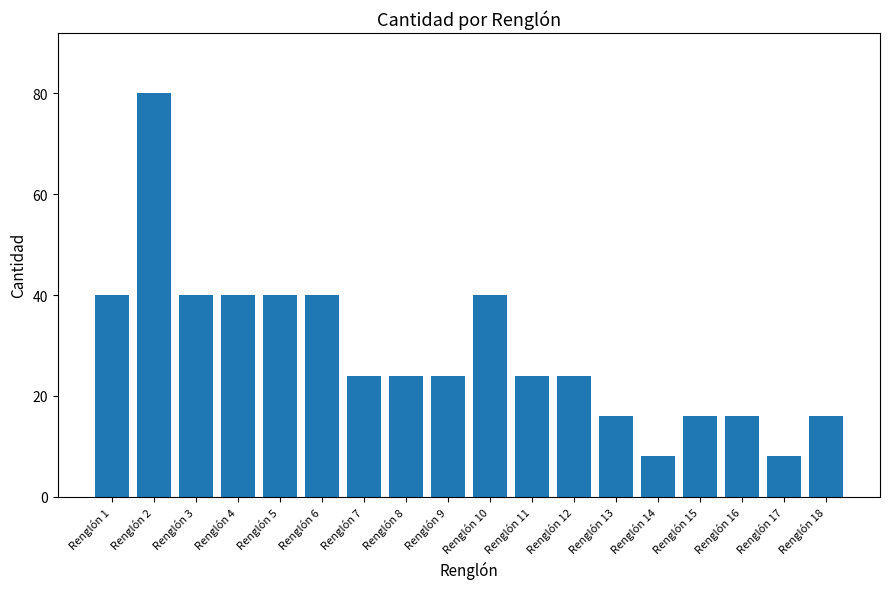

The value at Renglón 17 is 8. True or false?

True